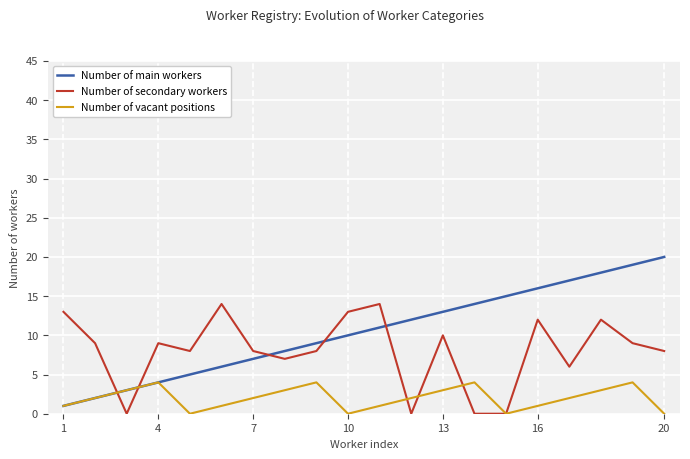

List the series in order of their peak value, highest first.

Number of main workers, Number of secondary workers, Number of vacant positions